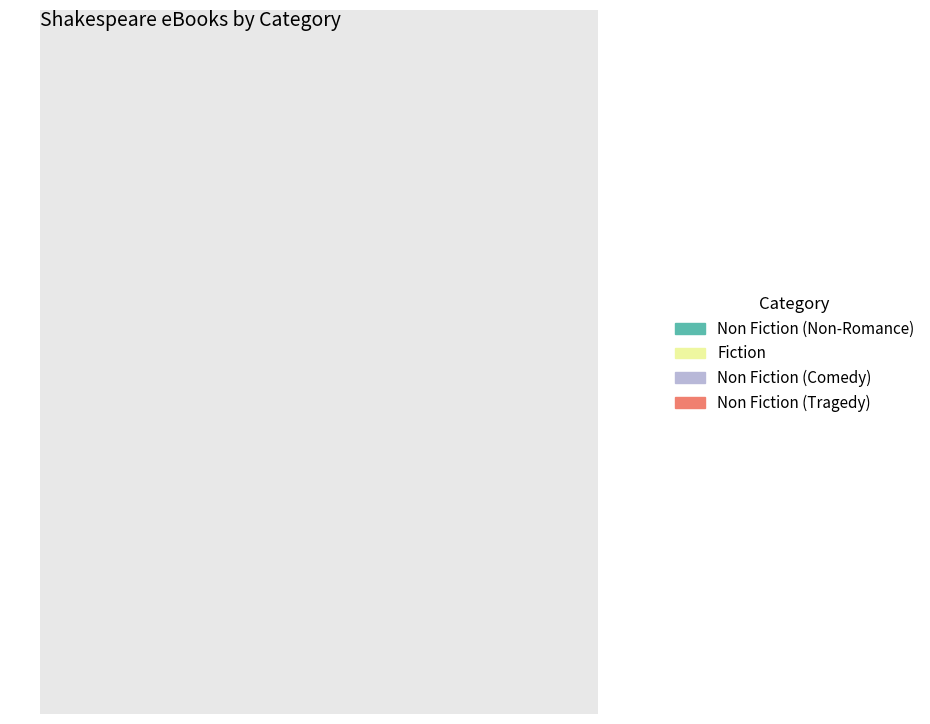

Is there a majority slice in this chart?

No